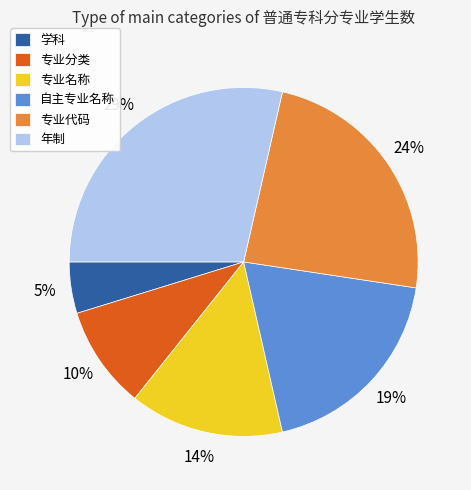

To the nearest percent, what portion does 学科 represent?

5%